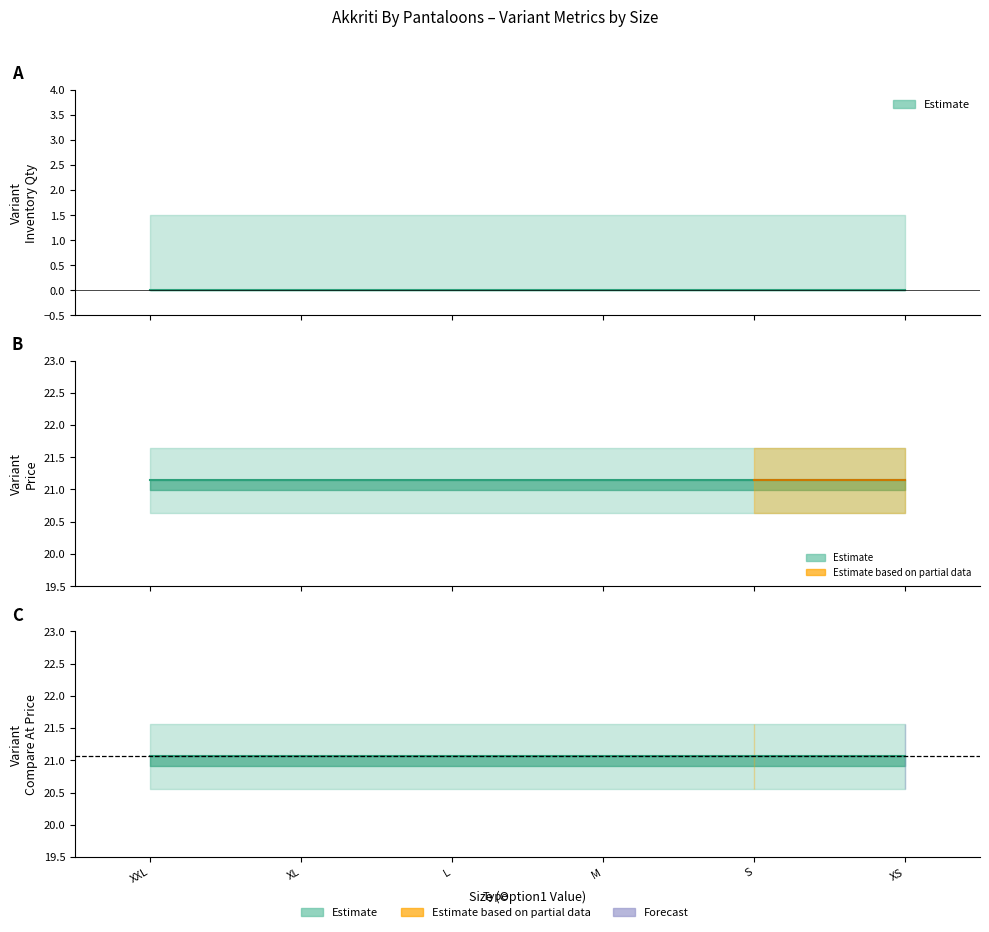

Does the chart have visible grid lines?

No